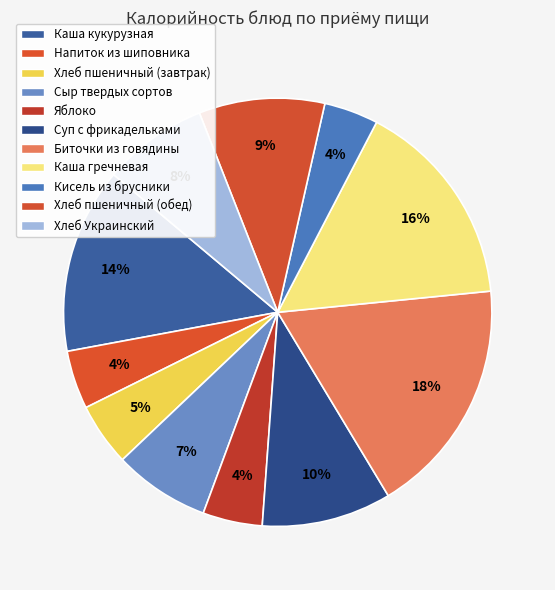

To the nearest percent, what is the difference between the Хлеб Украинский and Суп с фрикадельками slice percentages?

2%